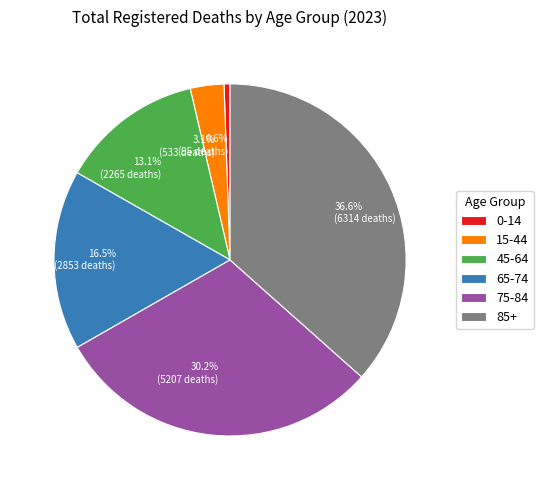

Is there any slice that represents more than half of the pie?

No